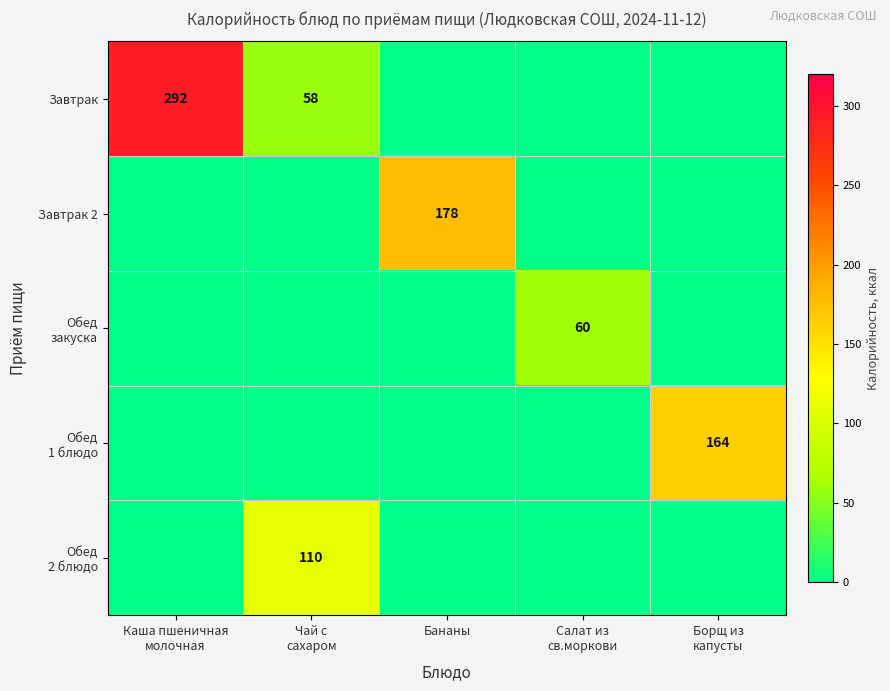

Is it true that Обед закуска equals 60.0 at Салат из св.моркови?

True